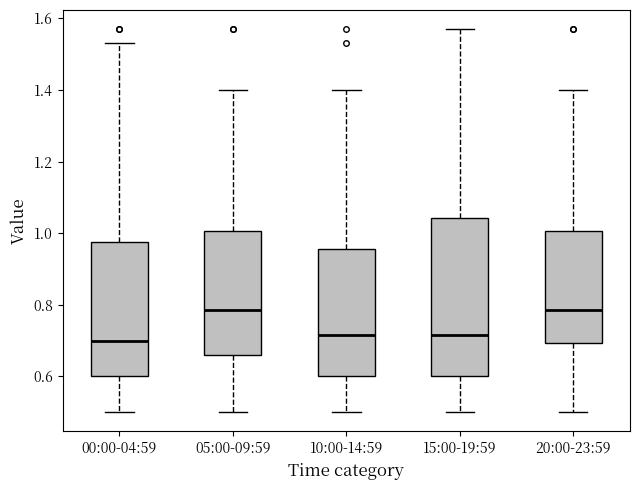

Reading left to right, transcribe this box plot: for each box, give where its median line is, the range the box spans, and where its two whiskers end, as read against the y-axis. The values are not printed on the chart, so give them approximately, as read against the axis.

00:00-04:59: median 0.70, box 0.60 to 0.98, whiskers 0.50 to 1.54
05:00-09:59: median 0.78, box 0.66 to 1.00, whiskers 0.50 to 1.40
10:00-14:59: median 0.72, box 0.60 to 0.96, whiskers 0.50 to 1.40
15:00-19:59: median 0.72, box 0.60 to 1.04, whiskers 0.50 to 1.58
20:00-23:59: median 0.78, box 0.70 to 1.00, whiskers 0.50 to 1.40